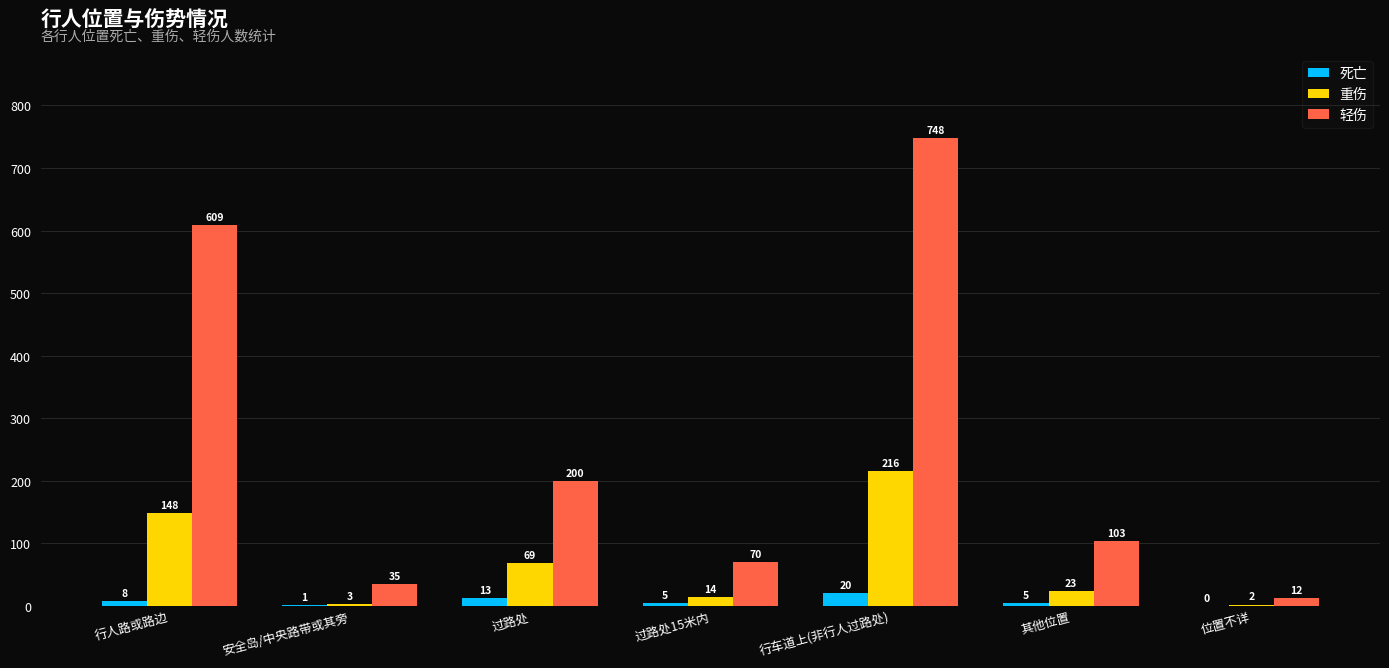

What is the highest value of the 重伤 series?

216